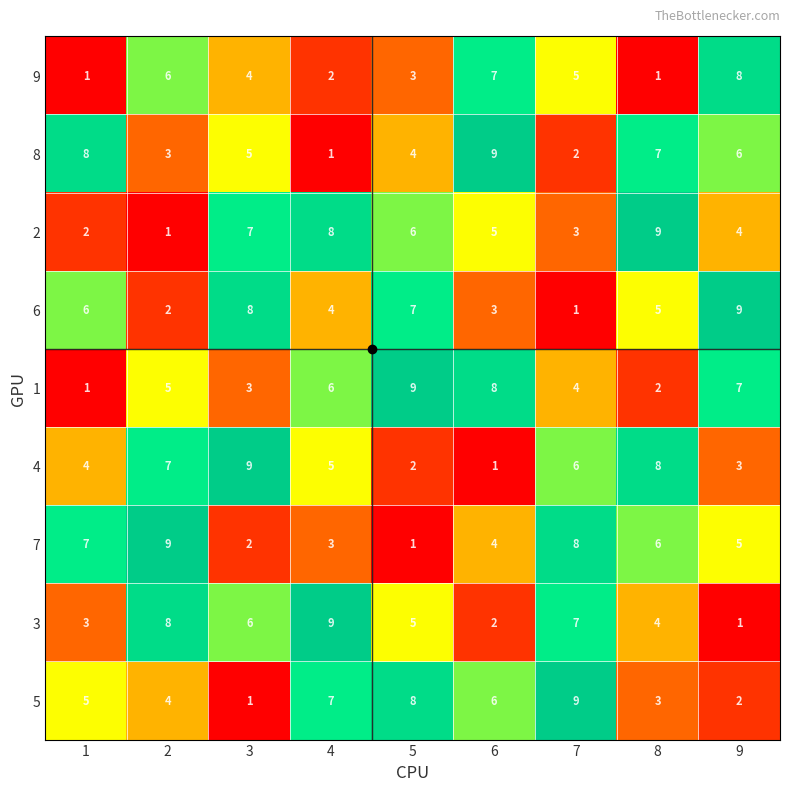

What is the difference between the highest and lowest values at 6?

8